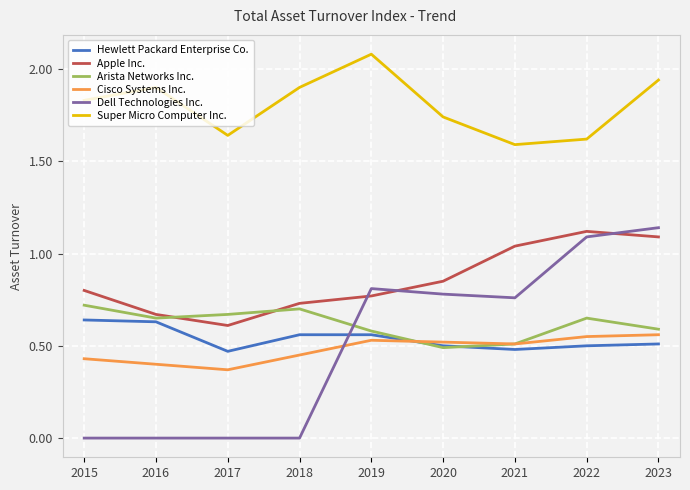

What is the highest value of the Super Micro Computer Inc. series?

2.1